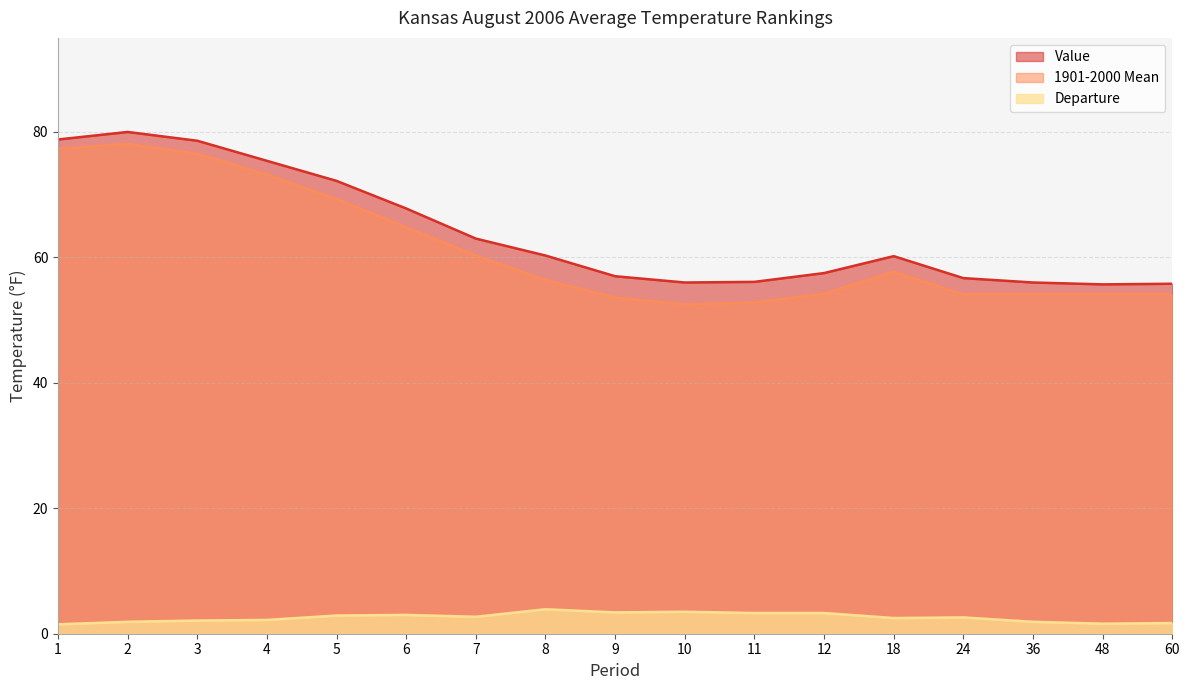

What is the total value across all series at 18?

120.4